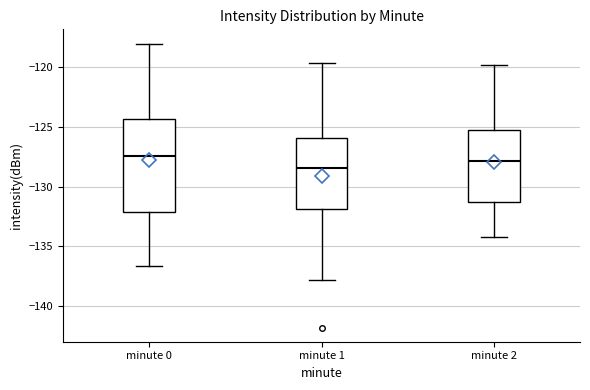

Reading left to right, transcribe this box plot: for each box, give where its median line is, the range the box spans, and where its two whiskers end, as read against the y-axis. The values are not printed on the chart, so give them approximately, as read against the axis.

minute 0: median -127.5, box -132.0 to -124.5, whiskers -136.5 to -118.0
minute 1: median -128.5, box -132.0 to -126.0, whiskers -138.0 to -119.5
minute 2: median -128.0, box -131.5 to -125.0, whiskers -134.0 to -120.0